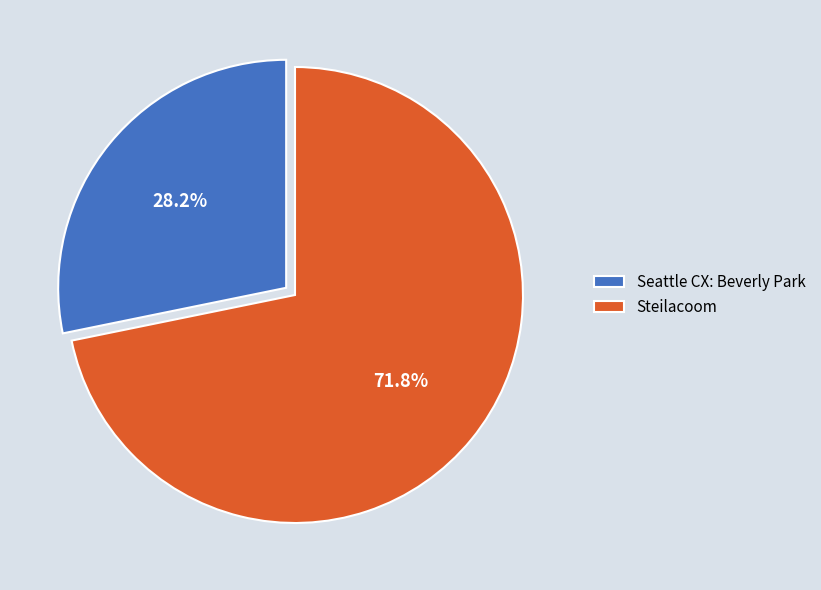

How many slices are in this pie chart?

2